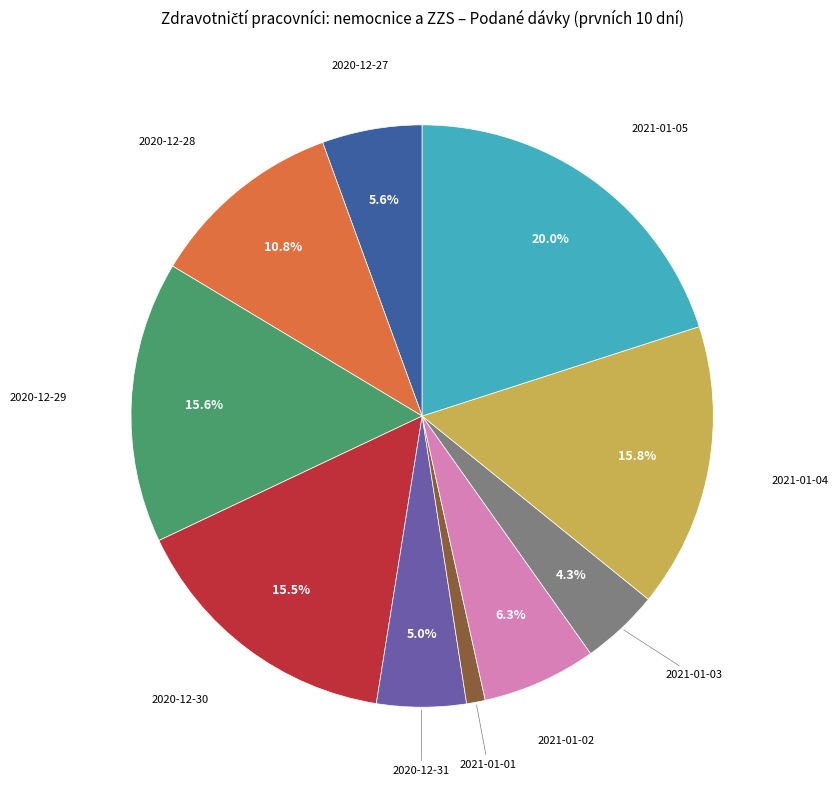

Does any single category account for the majority?

No